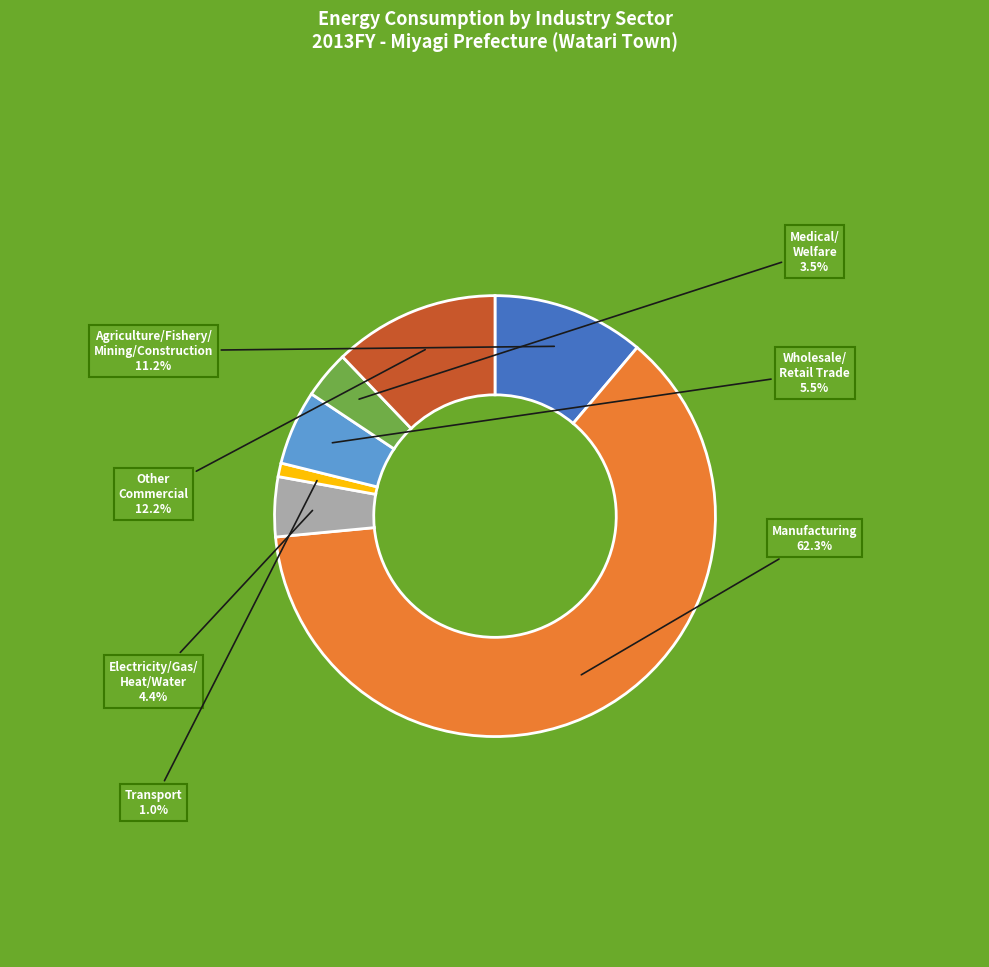

Is there a majority slice in this chart?

Yes